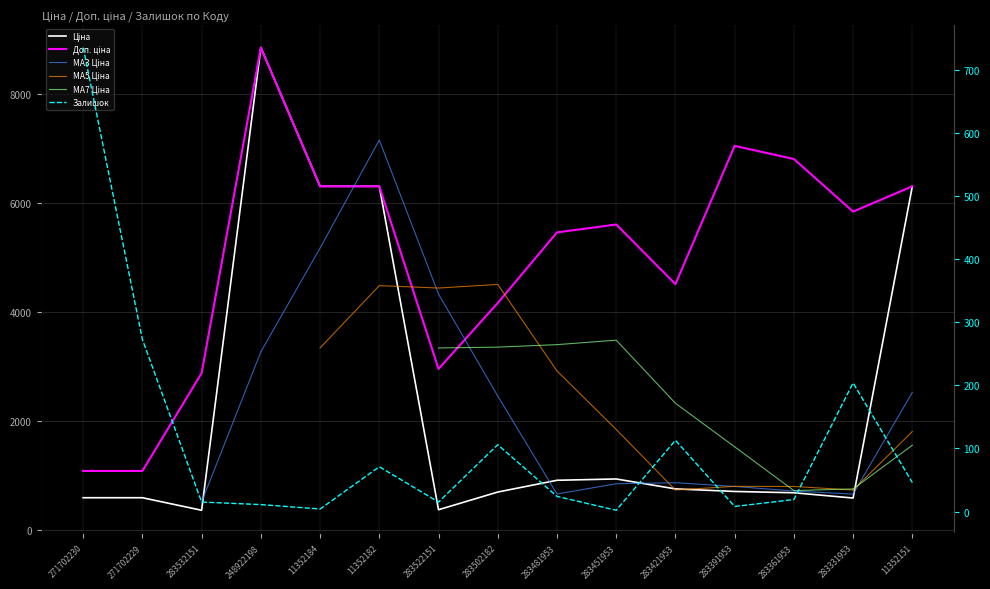

What is the difference between the MA3 Ціна values at 283502182 and 11352182?

4700.6